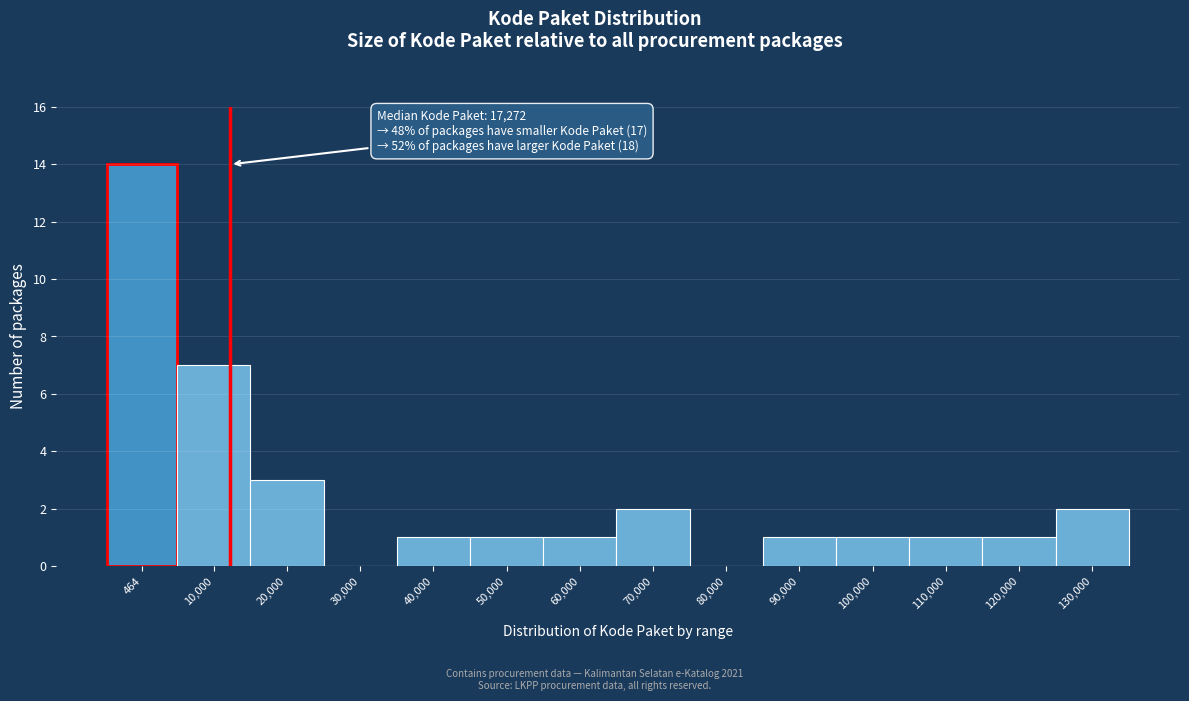

Reading left to right, transcribe all the data shown in this chart.

464=14	10,000=7	20,000=3	30,000=0	40,000=1	50,000=1	60,000=1	70,000=2	80,000=0	90,000=1	100,000=1	110,000=1	120,000=1	130,000=2